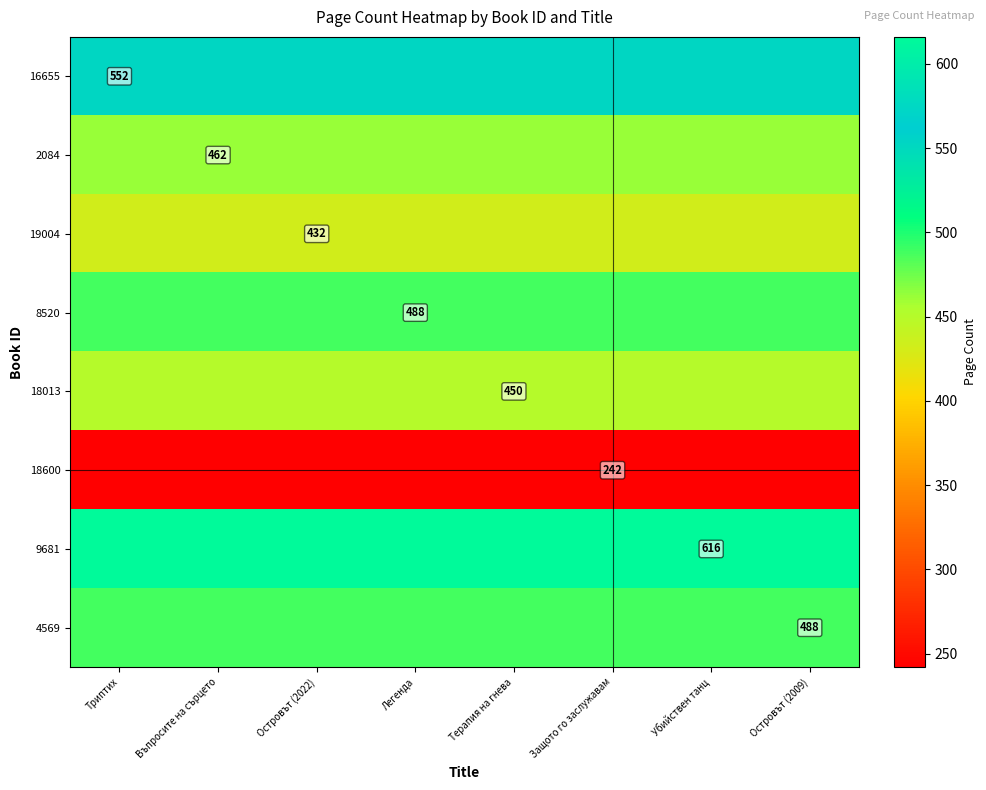

What is the maximum value for 16655?

552